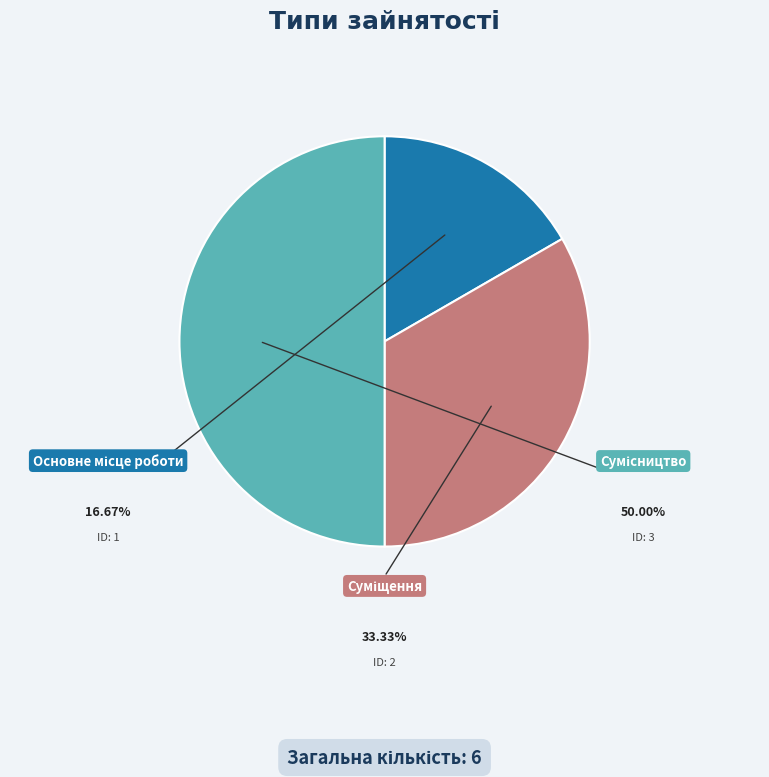

How many slices are in this pie chart?

3